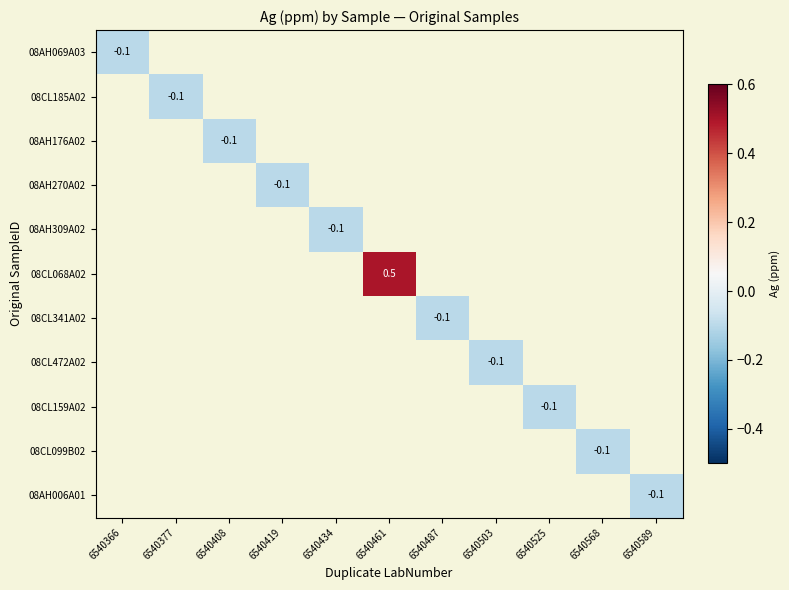

The value of 08AH006A01 at 6540589 is -0.1. True or false?

True